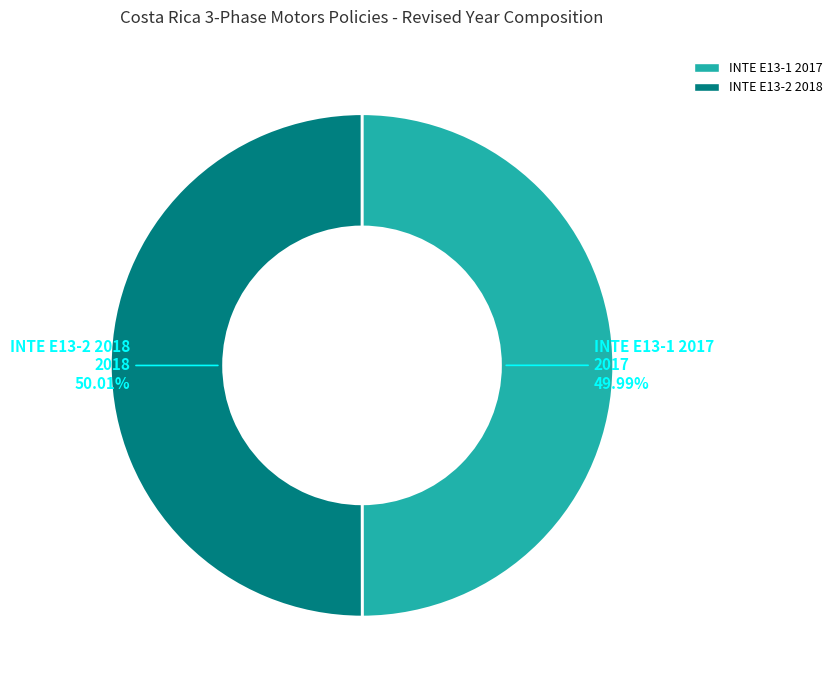

What percentage is the INTE E13-1 2017 slice, to the nearest percent?

50%